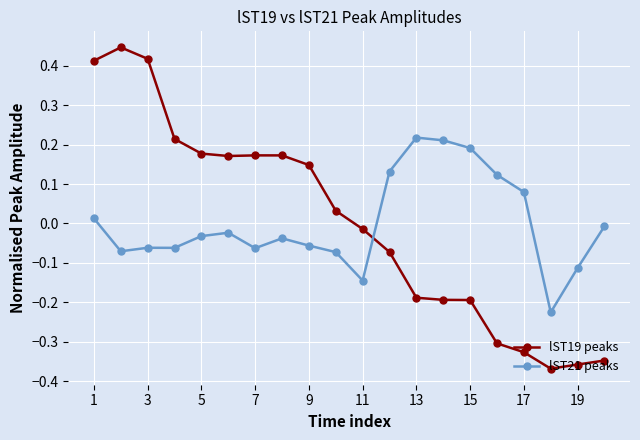

List the series in order of their peak value, highest first.

lST19 peaks, lST21 peaks